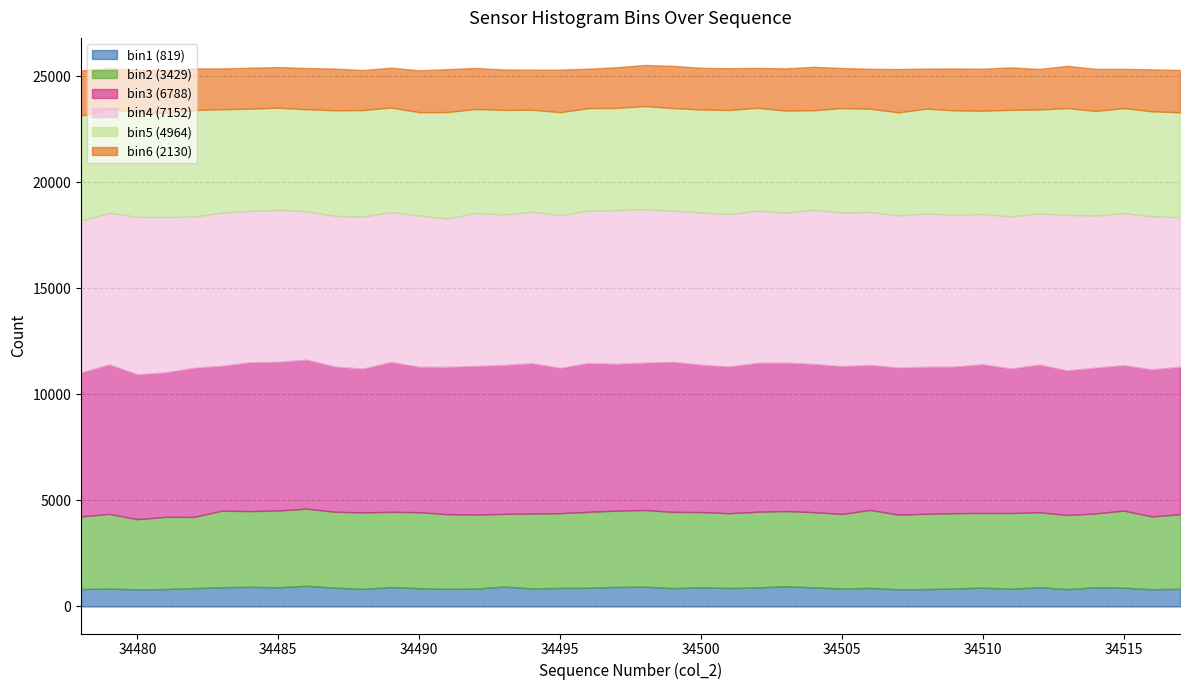

At which category is the sum across all series the highest?

34498